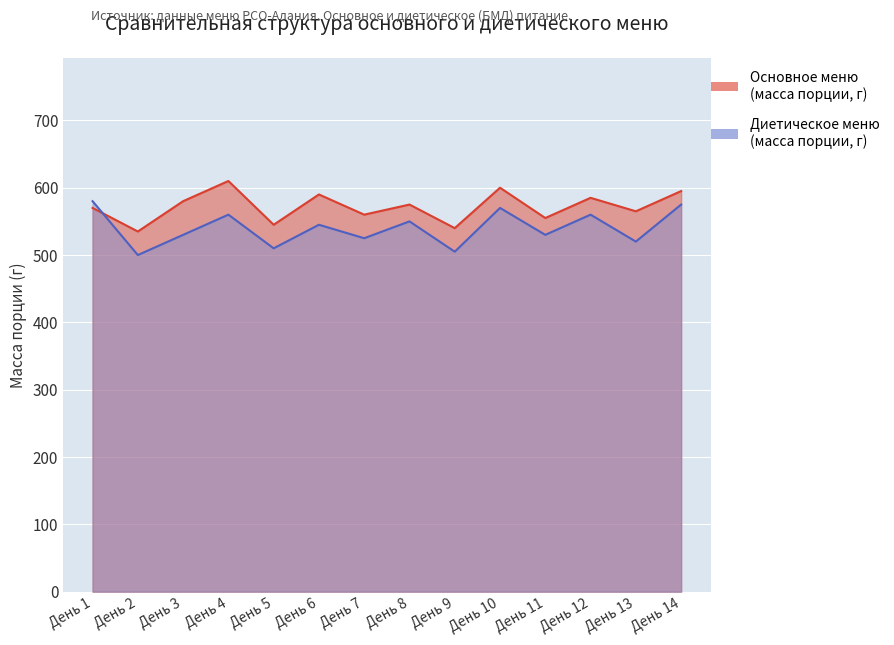

At which category does the chart reach its peak across all series?

День 4